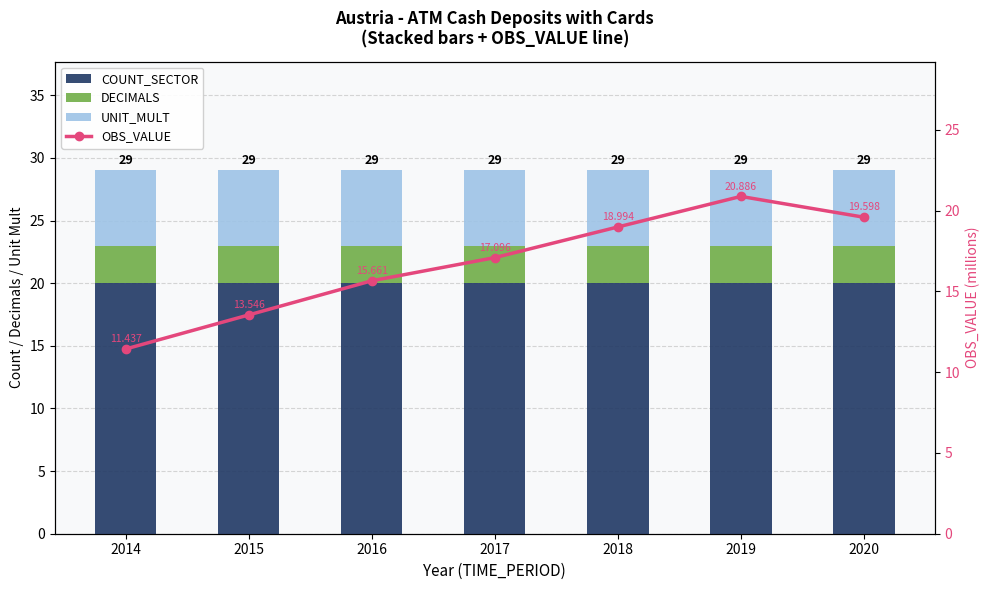

Which series has the widest spread of values?

OBS_VALUE